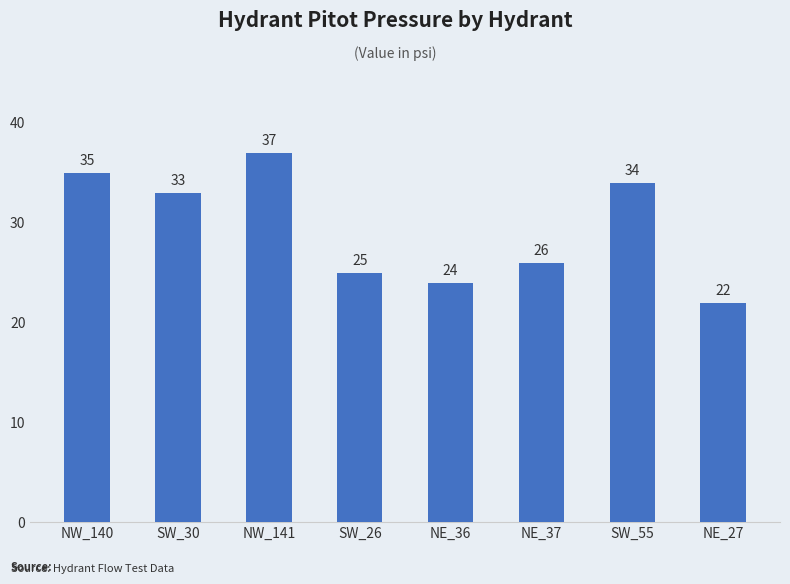

How many bars are there in total?

8